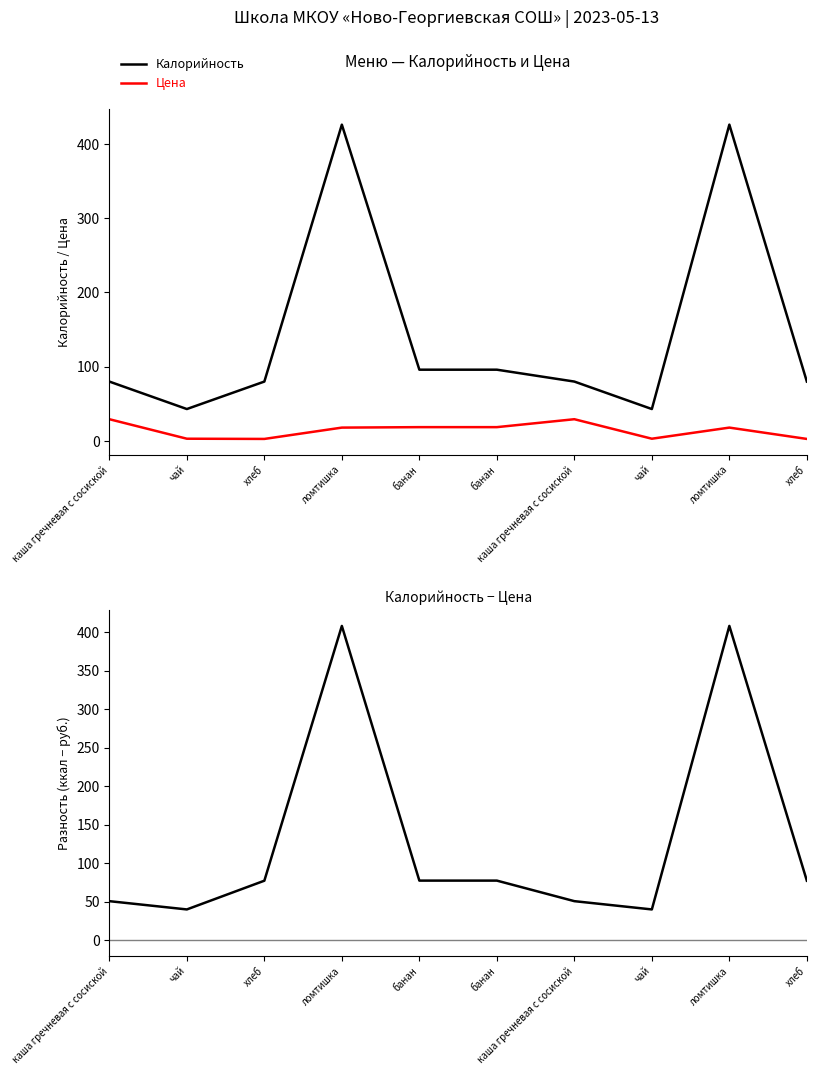

What is the value of the Цена point at the 5th from the left?

18.6